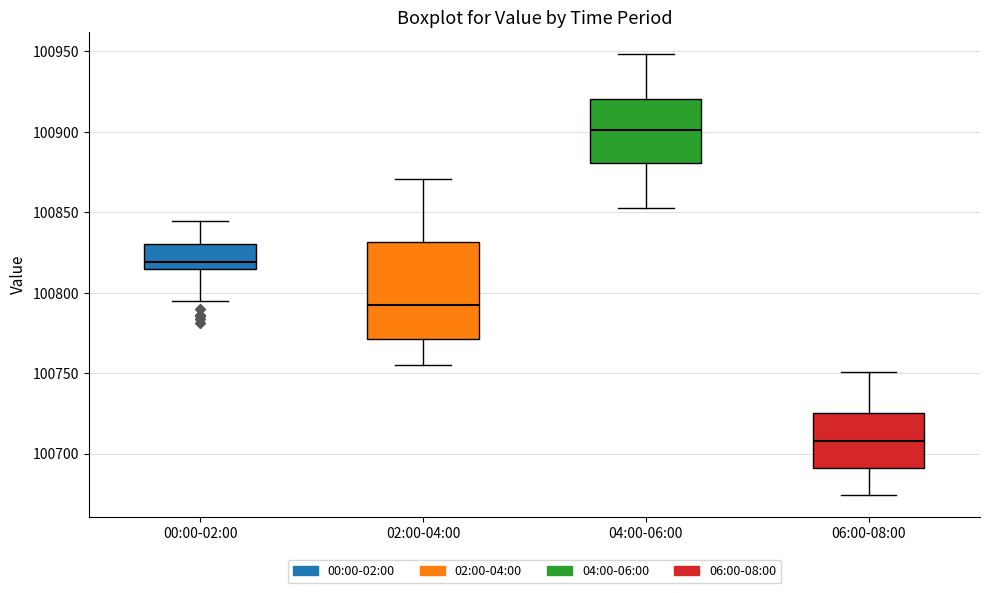

Where is the lower edge of the box for 00:00-02:00 on the y-axis? The values are not printed on the chart, so give them approximately, as read against the axis.

100815